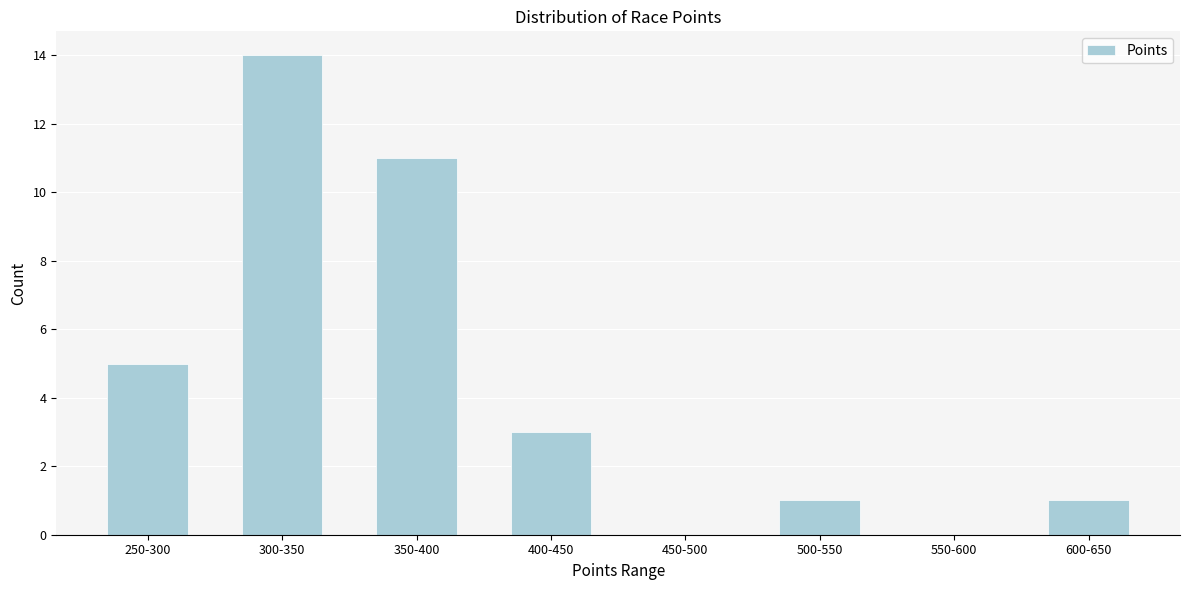

Reading left to right, list all the values displayed in this chart.

250-300=5	300-350=14	350-400=11	400-450=3	450-500=0	500-550=1	550-600=0	600-650=1